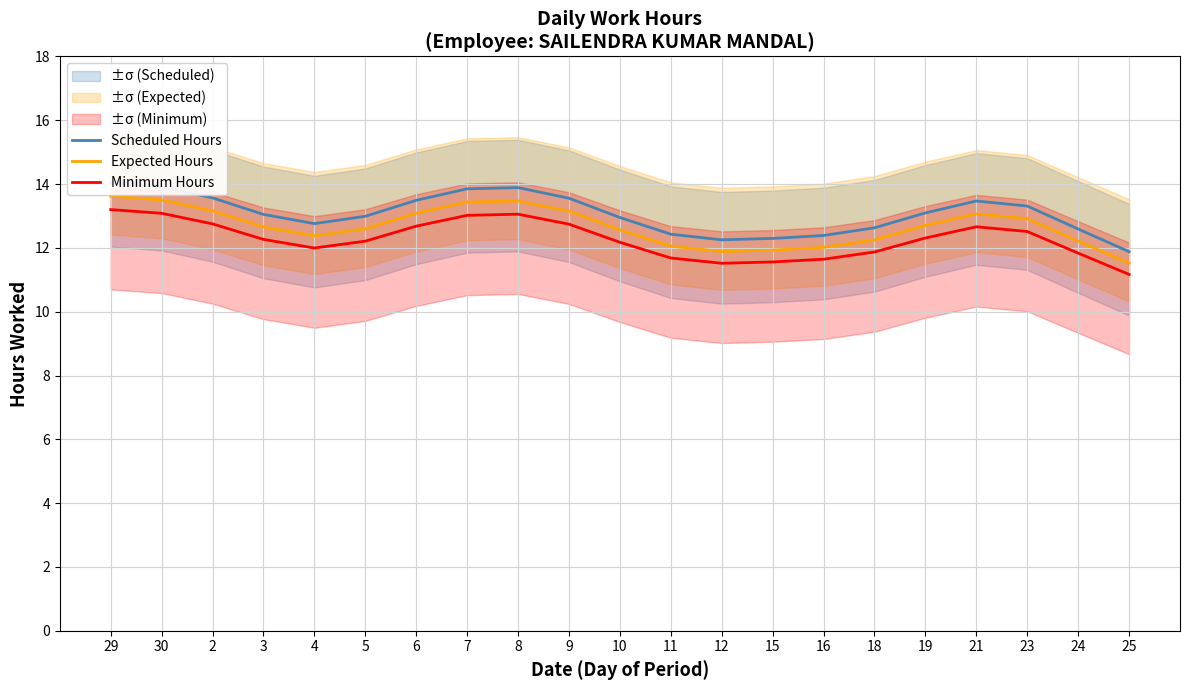

Count the number of categories in the chart.

21